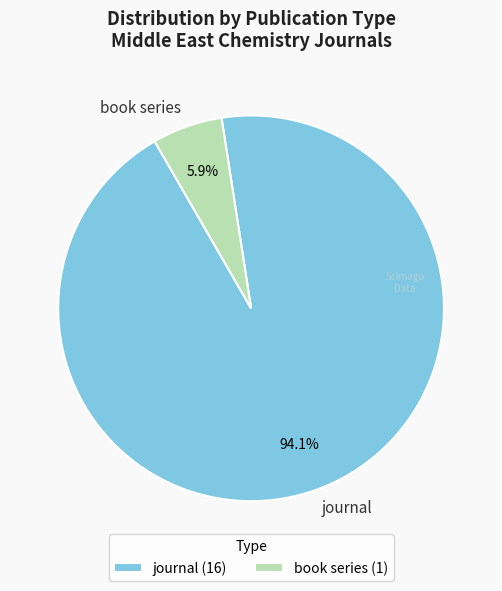

Is it true that book series is 1% of the pie?

False